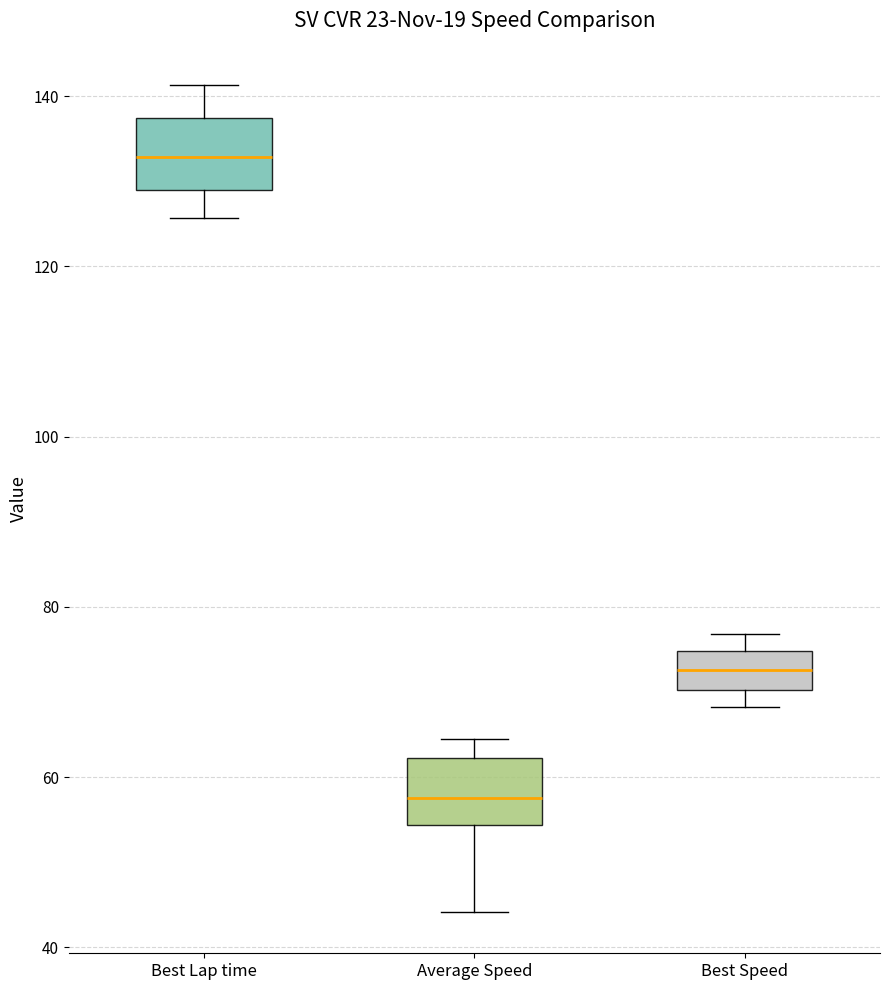

Where is the lower edge of the box for Average Speed on the y-axis? The values are not printed on the chart, so give them approximately, as read against the axis.

54